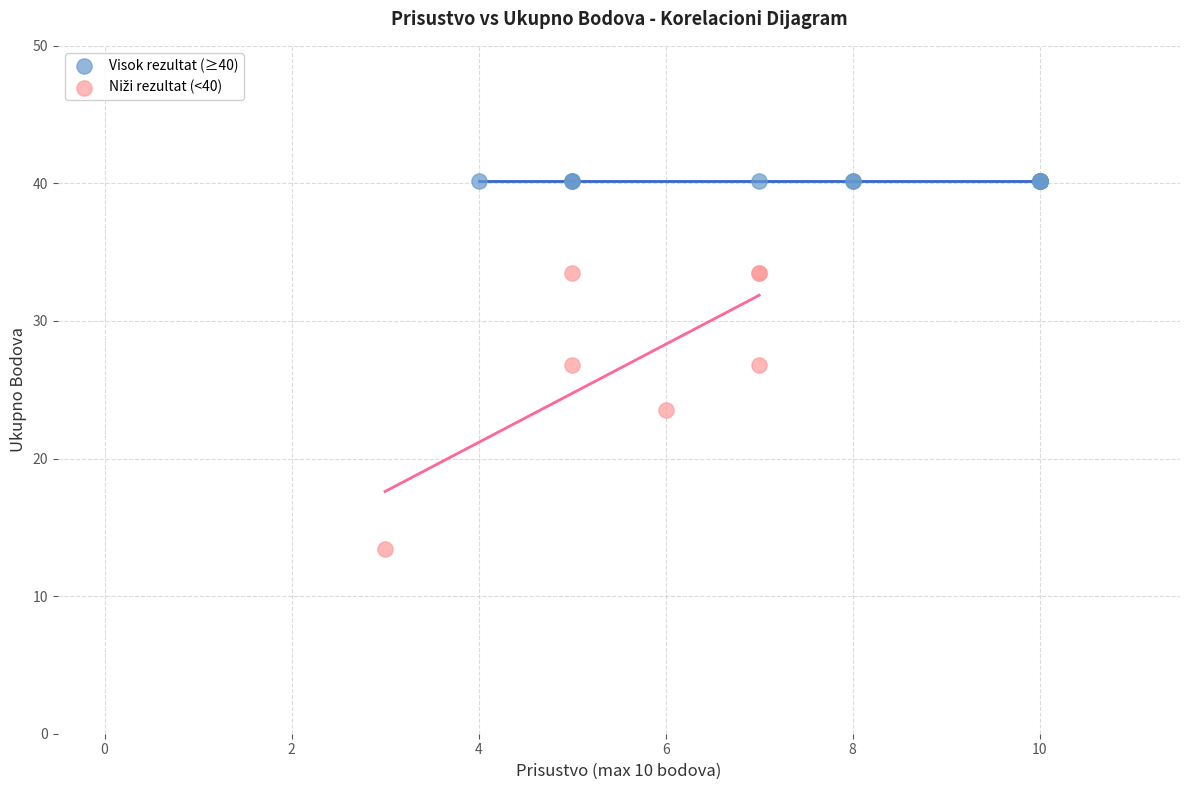

Which series reaches the maximum Y coordinate?

Visok rezultat (≥40)